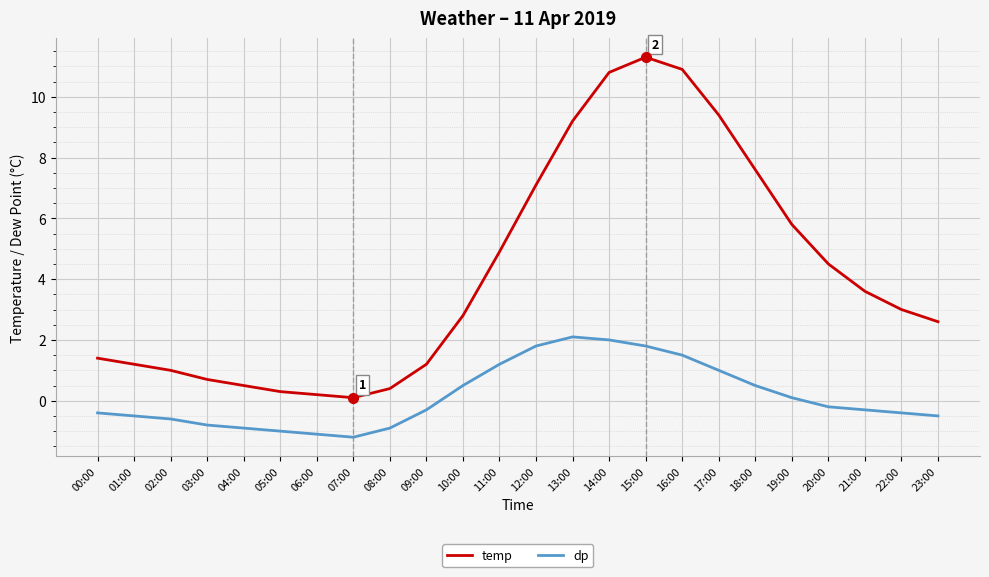

True or false: temp and dp intersect in this chart.

False